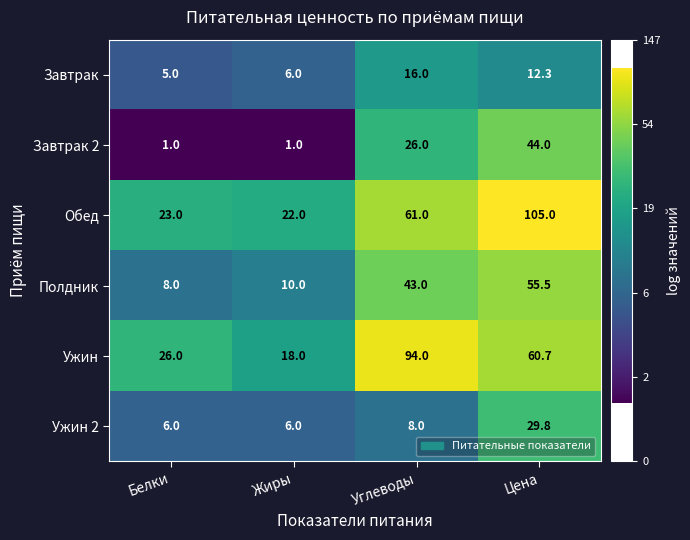

The value of Ужин 2 at Углеводы is 1.7. True or false?

False